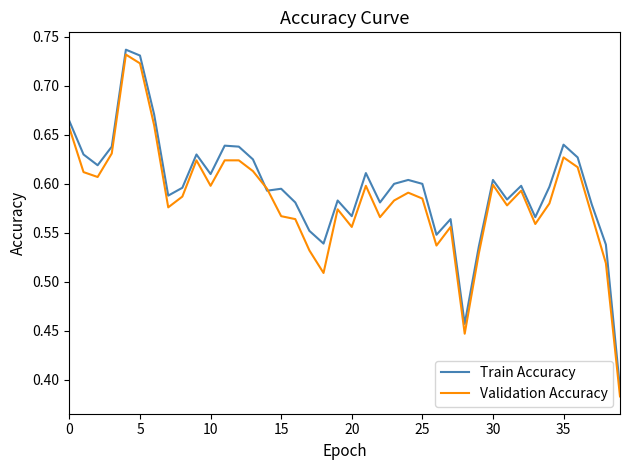

Which series has the widest spread of values?

Validation Accuracy